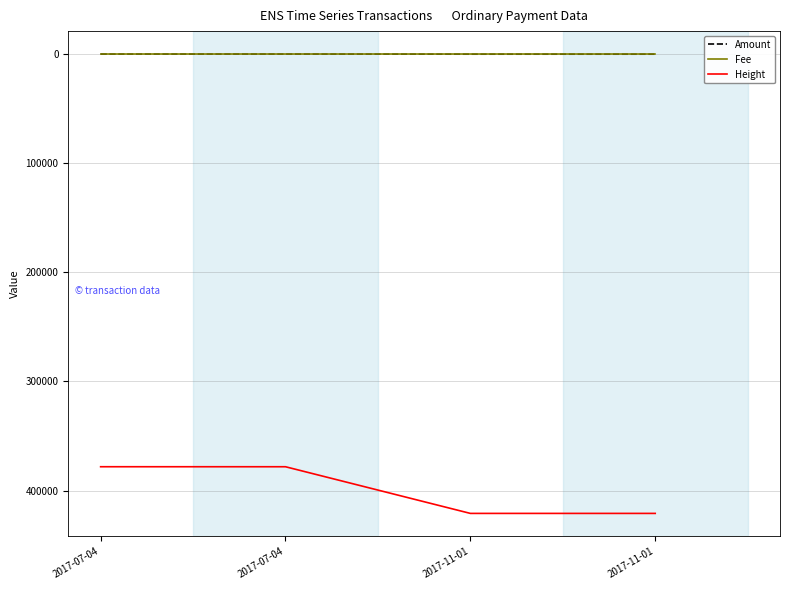

Where does the Height series first go above 420892?

2017-11-01